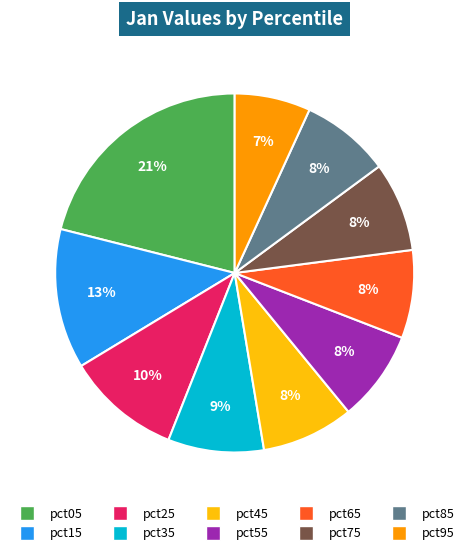

Does any single category account for the majority?

No